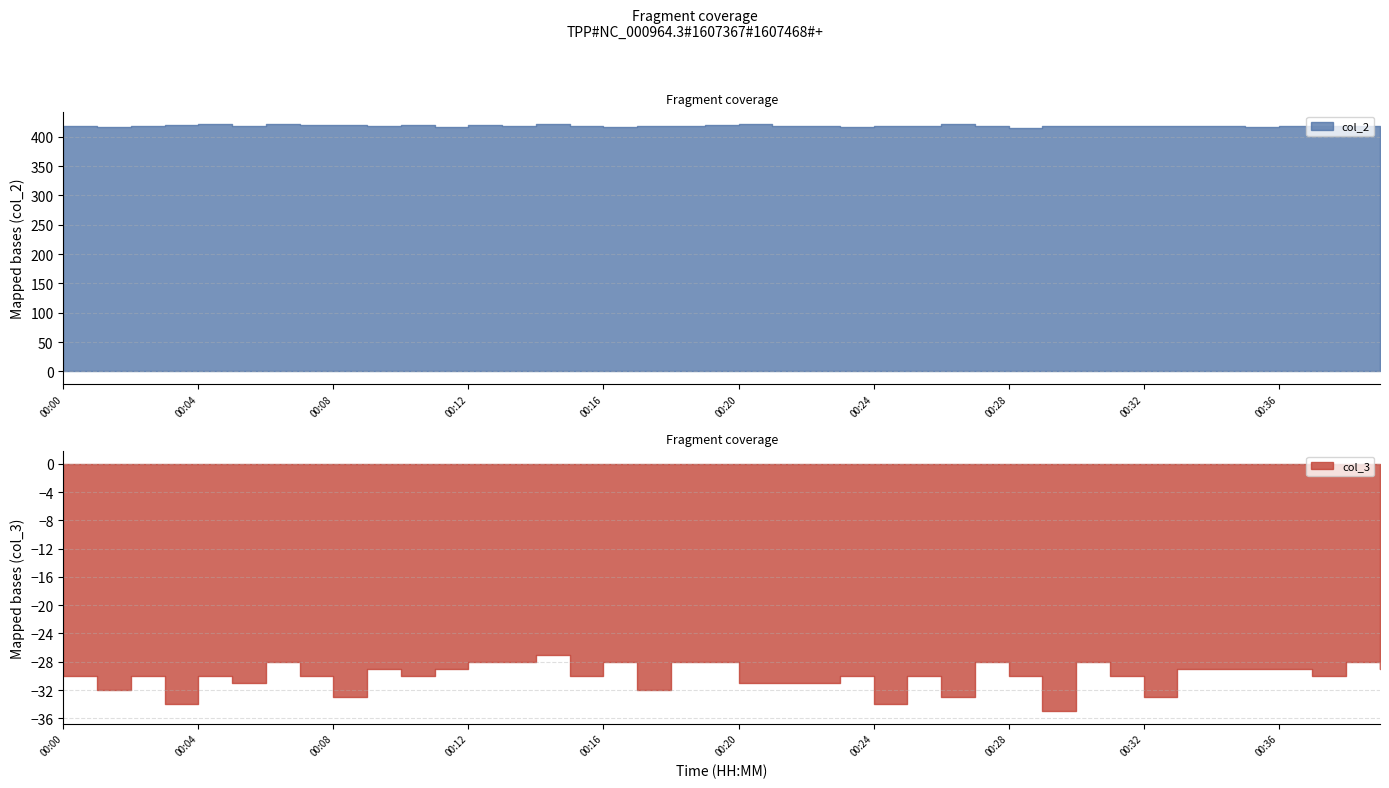

At 00:50, list the series in order from largest to smallest.

col_2, col_3